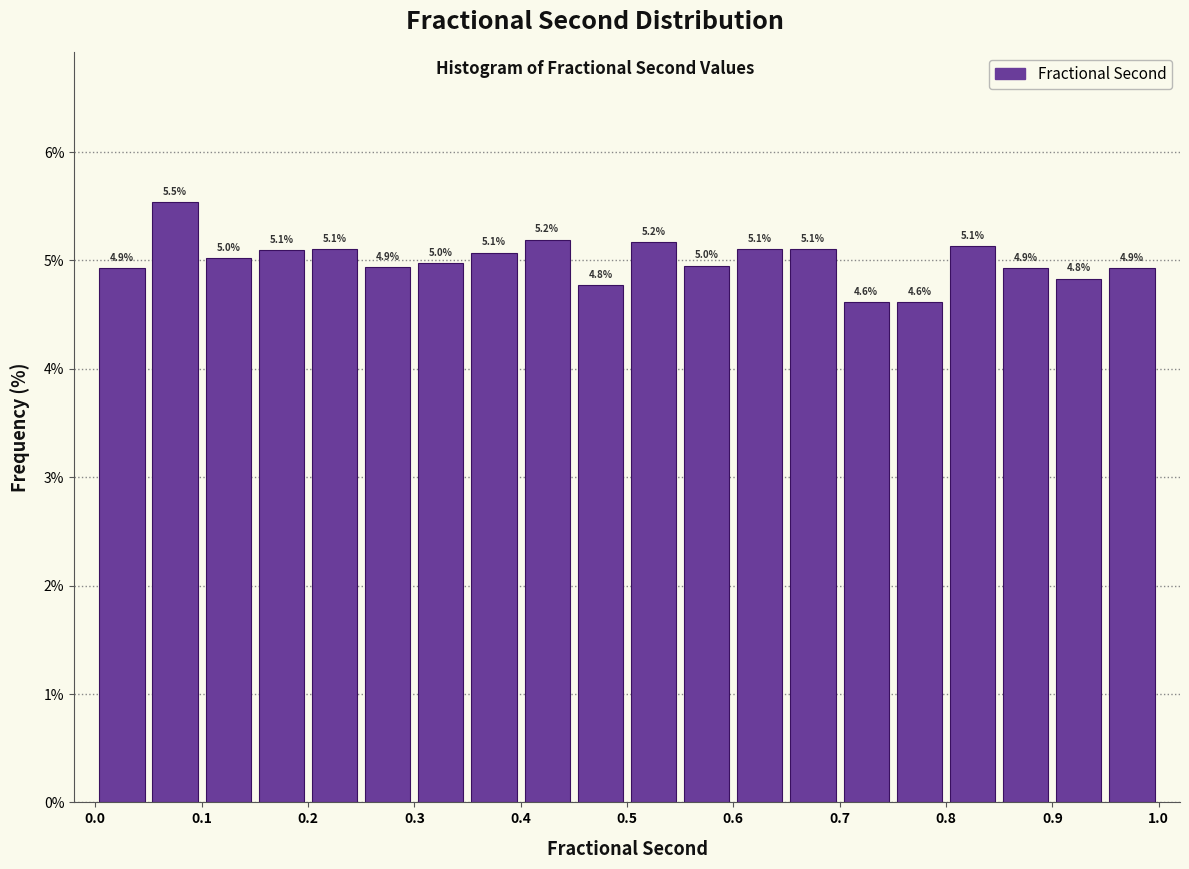

Over which range of the x-axis is the bar tallest?

0.05 to 0.10